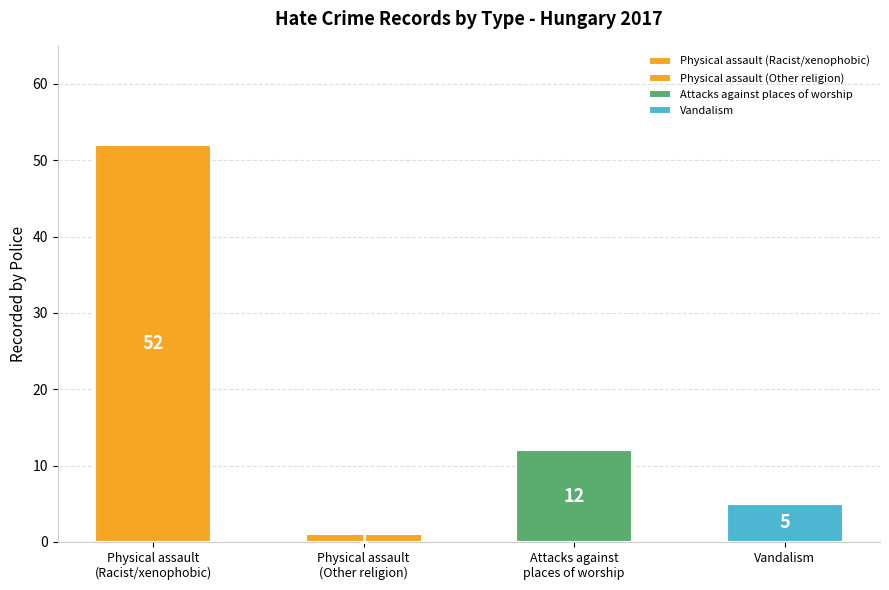

What is the sum of all values?

70